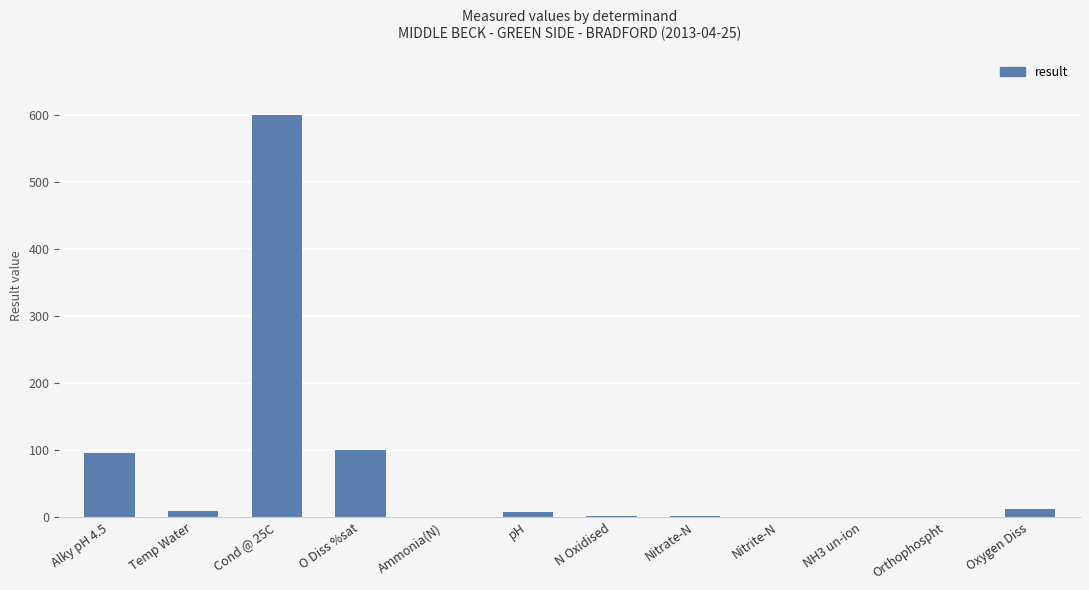

The chart shows a value of 59.6 at O Diss %sat. True or false?

False